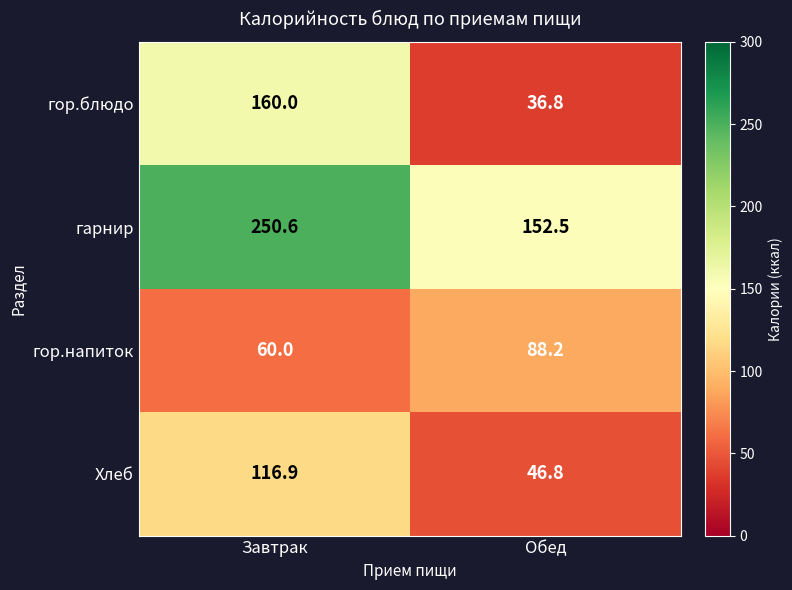

What is the total value across all series at Обед?

324.3